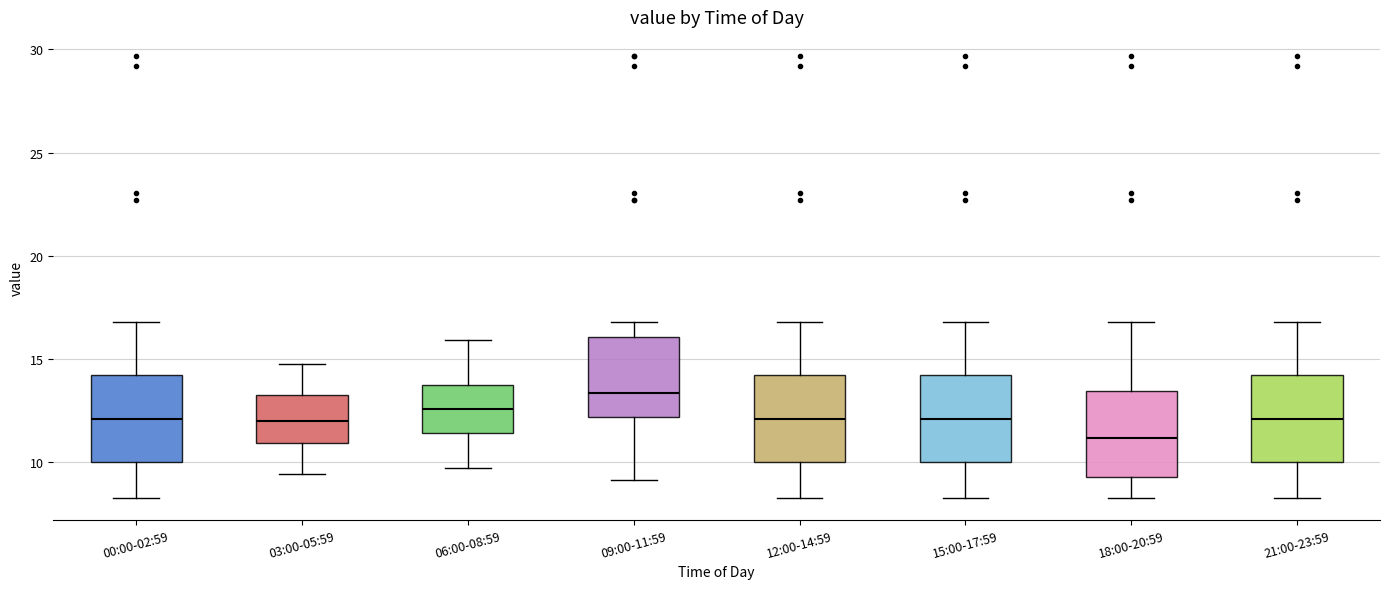

Which box has the highest median line?

09:00-11:59